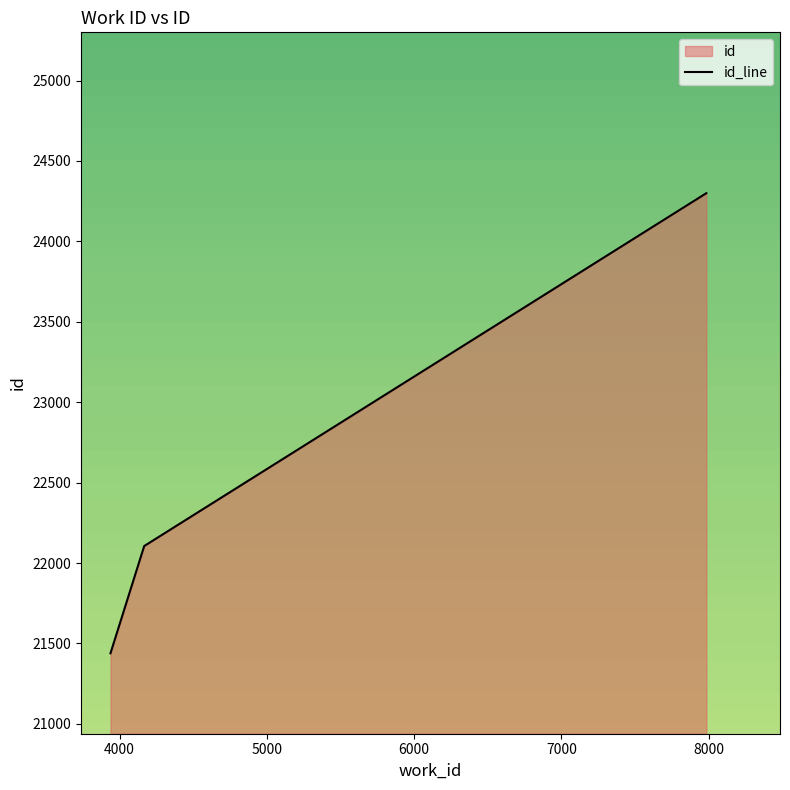

What is the smallest value displayed?

21439